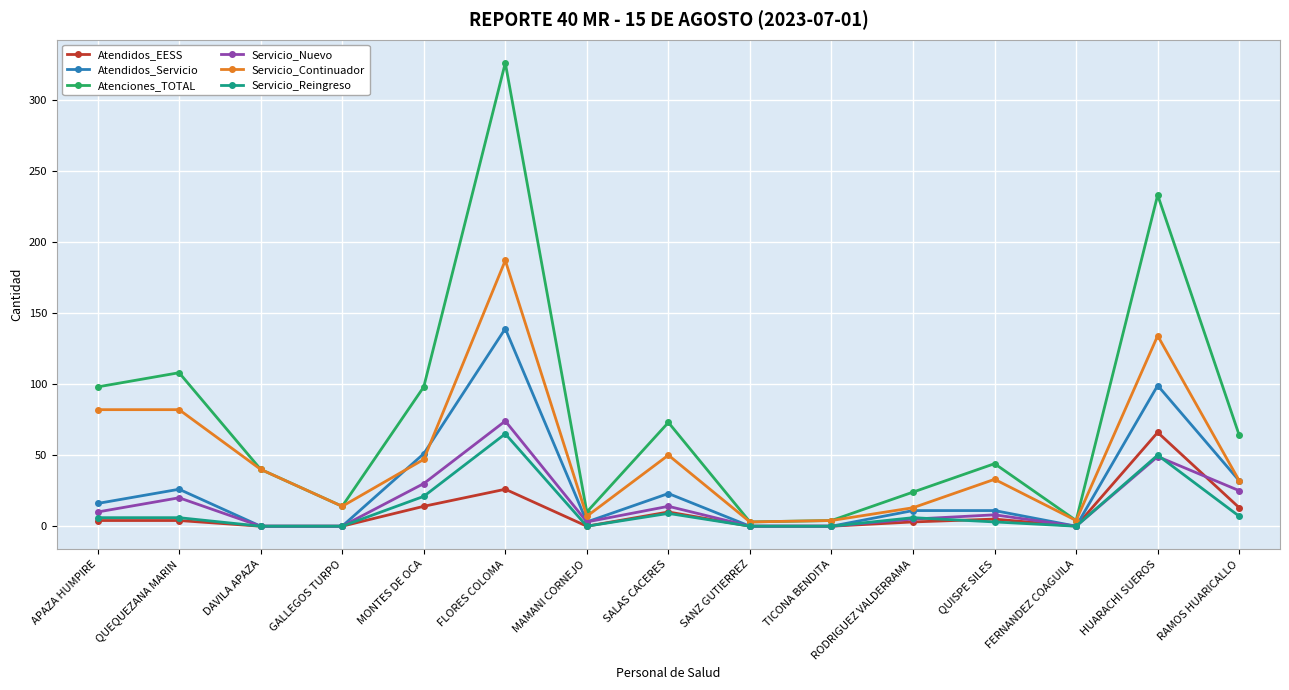

What is the average value of the Servicio_Reingreso series?

12